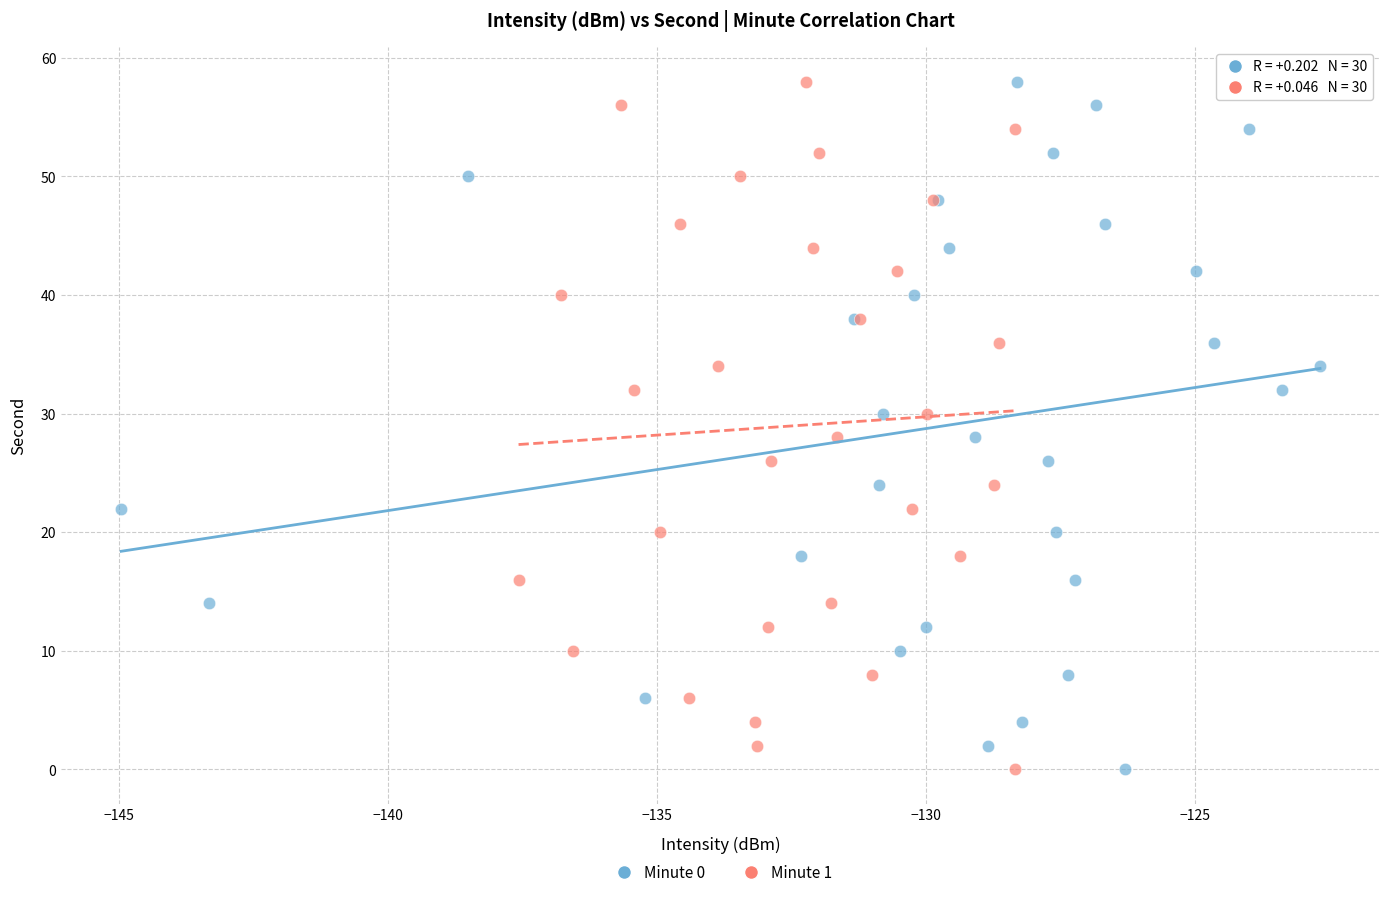

What are all the series names shown in the legend?

Minute 0, Minute 1